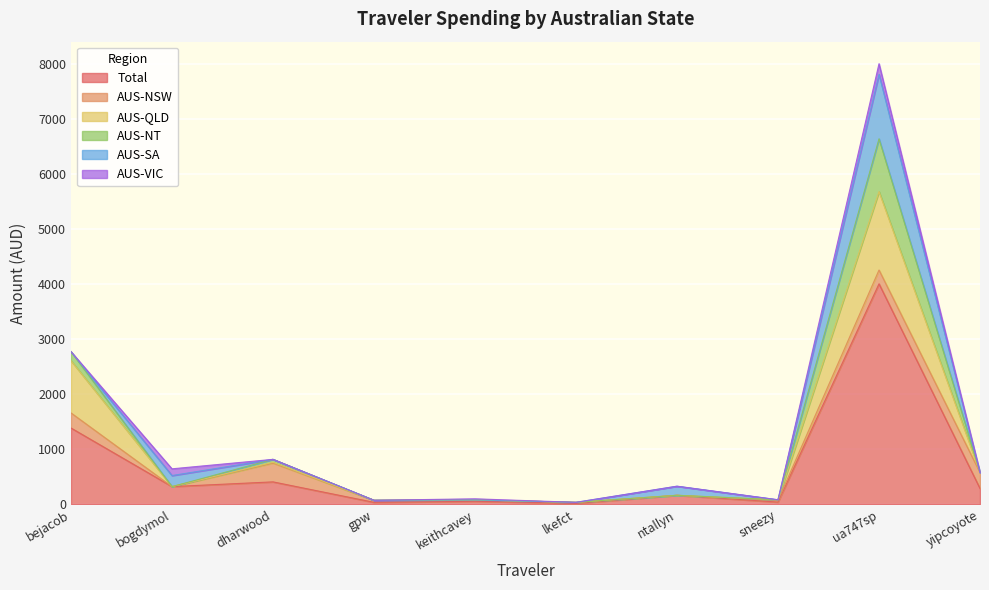

Rank the series by their maximum value, from lowest to highest.

AUS-VIC, AUS-NSW, AUS-NT, AUS-SA, AUS-QLD, Total